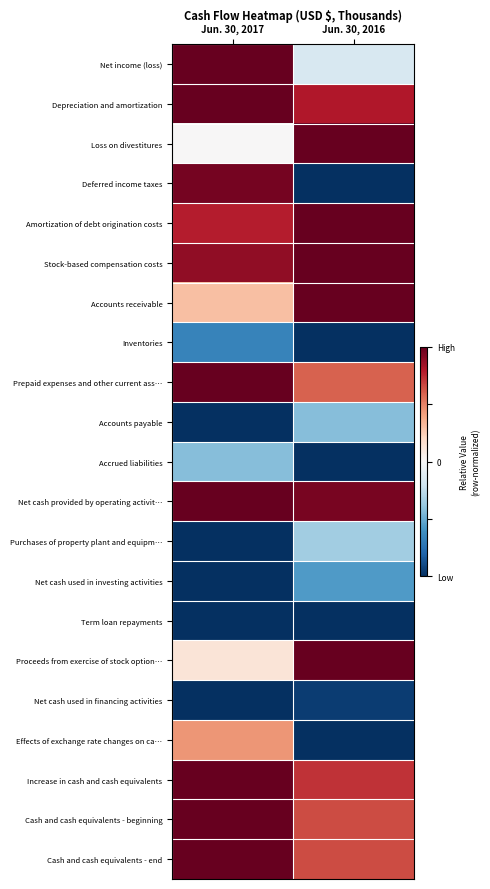

Reading left to right, list all the values displayed in this chart.

Net income (loss): Jun. 30, 2017=1.0	Jun. 30, 2016=-0.2
Depreciation and amortization: Jun. 30, 2017=1.0	Jun. 30, 2016=0.8
Loss on divestitures: Jun. 30, 2017=0.0	Jun. 30, 2016=1.0
Deferred income taxes: Jun. 30, 2017=1.0	Jun. 30, 2016=-1.0
Amortization of debt origination costs: Jun. 30, 2017=0.8	Jun. 30, 2016=1.0
Stock-based compensation costs: Jun. 30, 2017=0.9	Jun. 30, 2016=1.0
Accounts receivable: Jun. 30, 2017=0.3	Jun. 30, 2016=1.0
Inventories: Jun. 30, 2017=-0.7	Jun. 30, 2016=-1.0
Prepaid expenses and other current ass…: Jun. 30, 2017=1.0	Jun. 30, 2016=0.6
Accounts payable: Jun. 30, 2017=-1.0	Jun. 30, 2016=-0.4
Accrued liabilities: Jun. 30, 2017=-0.4	Jun. 30, 2016=-1.0
Net cash provided by operating activit…: Jun. 30, 2017=1.0	Jun. 30, 2016=0.9
Purchases of property plant and equipm…: Jun. 30, 2017=-1.0	Jun. 30, 2016=-0.4
Net cash used in investing activities: Jun. 30, 2017=-1.0	Jun. 30, 2016=-0.6
Term loan repayments: Jun. 30, 2017=-1.0	Jun. 30, 2016=-1.0
Proceeds from exercise of stock option…: Jun. 30, 2017=0.1	Jun. 30, 2016=1.0
Net cash used in financing activities: Jun. 30, 2017=-1.0	Jun. 30, 2016=-0.9
Effects of exchange rate changes on ca…: Jun. 30, 2017=0.4	Jun. 30, 2016=-1.0
Increase in cash and cash equivalents: Jun. 30, 2017=1.0	Jun. 30, 2016=0.7
Cash and cash equivalents - beginning: Jun. 30, 2017=1.0	Jun. 30, 2016=0.7
Cash and cash equivalents - end: Jun. 30, 2017=1.0	Jun. 30, 2016=0.7